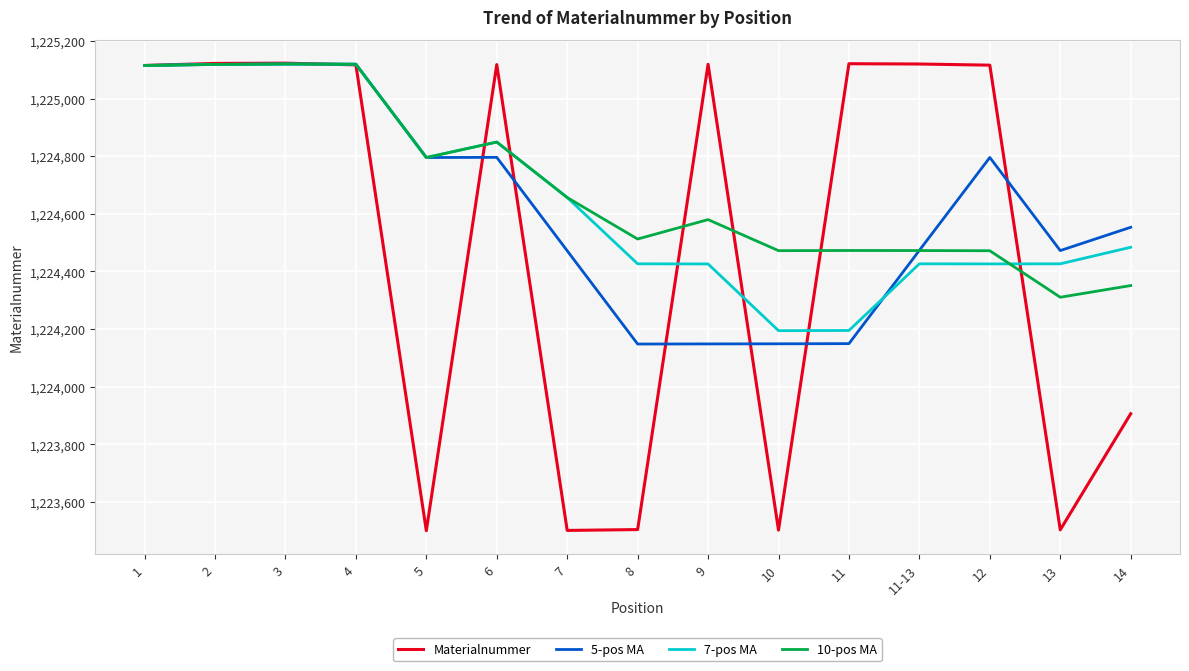

True or false: 7-pos MA has a value of 635697.9 at 11.

False